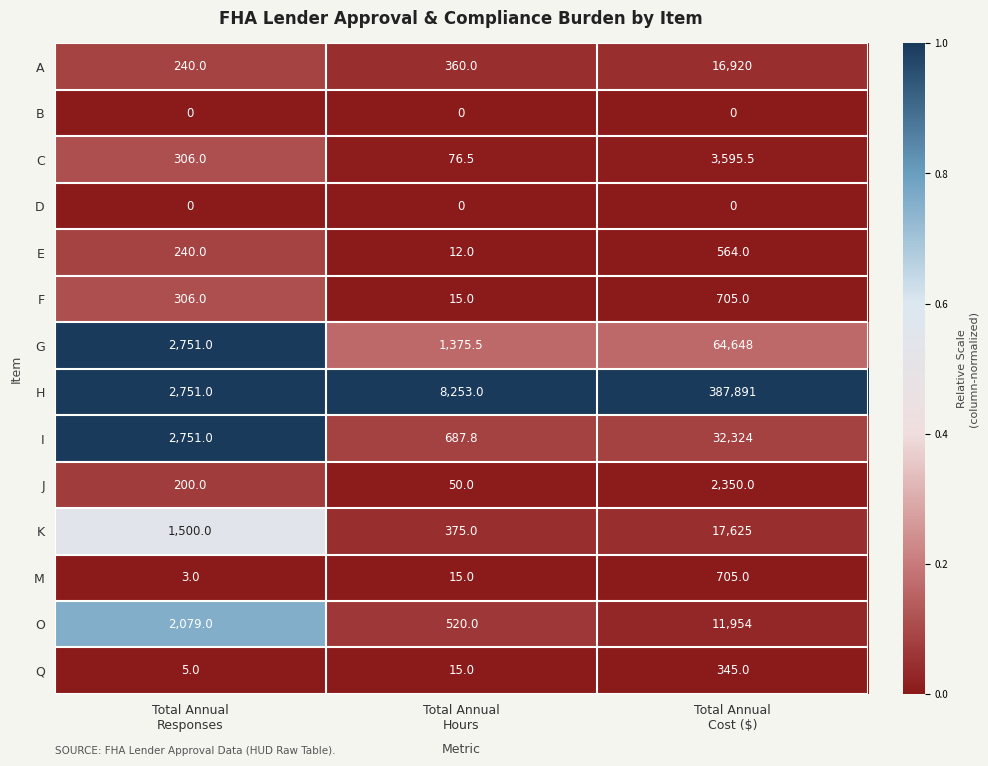

Which series has the largest range (max minus min)?

H